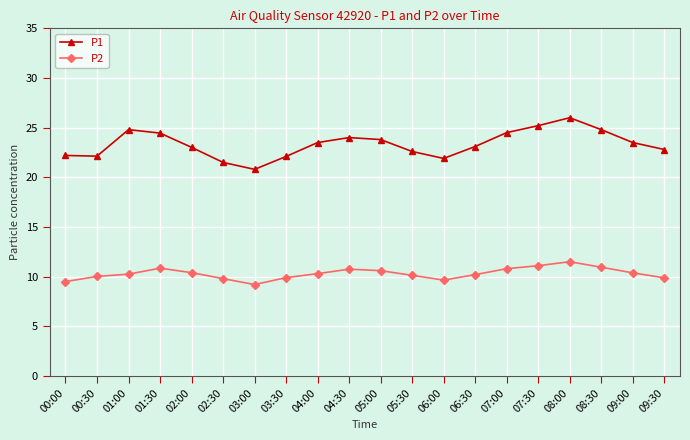

What is the difference between the P1 values at 08:00 and 00:00?

3.8